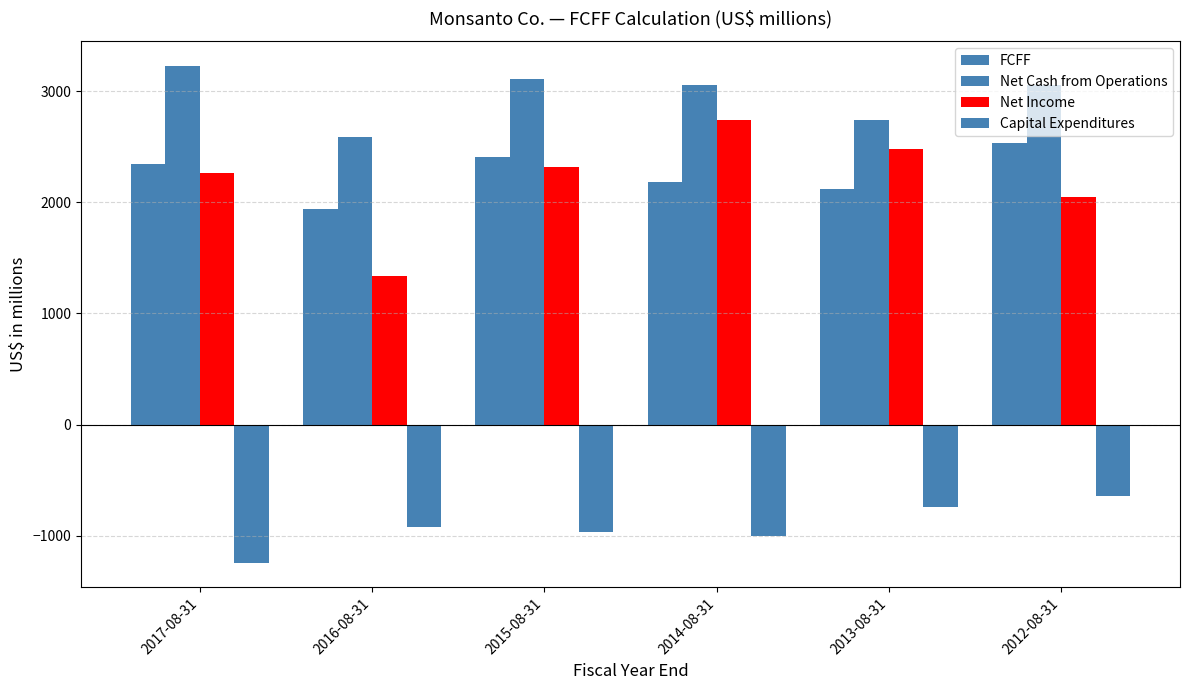

What is the difference between the second highest and minimum values in the FCFF series?

472